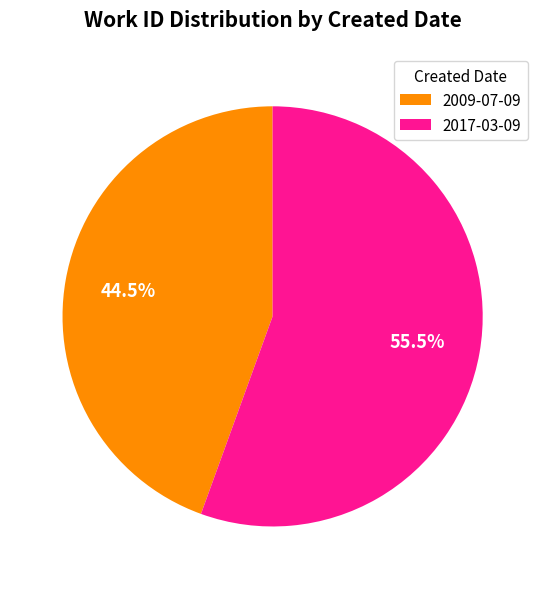

Rank the categories by value from highest to lowest.

2017-03-09, 2009-07-09